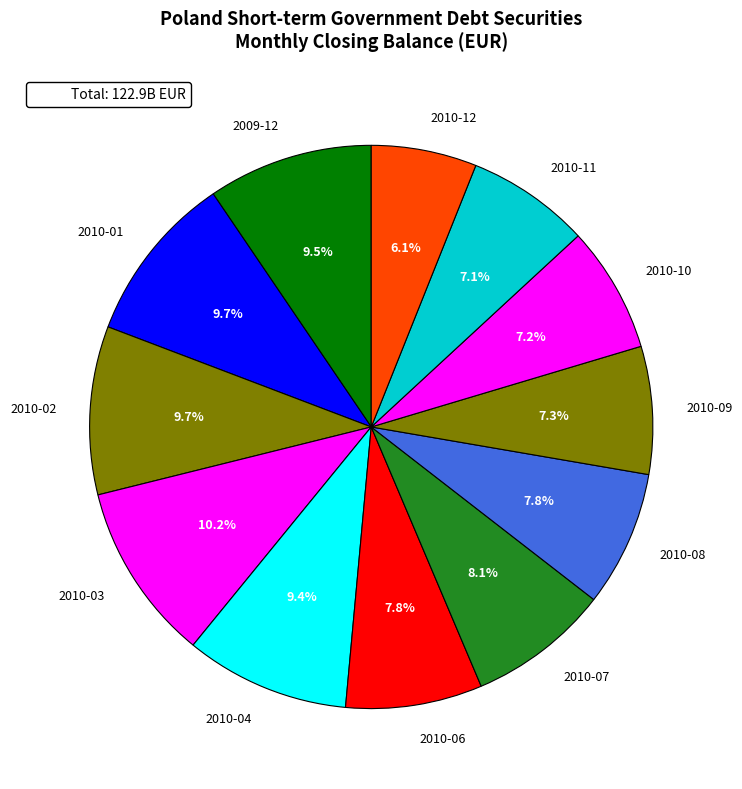

What is the smallest slice in the pie chart?

2010-12